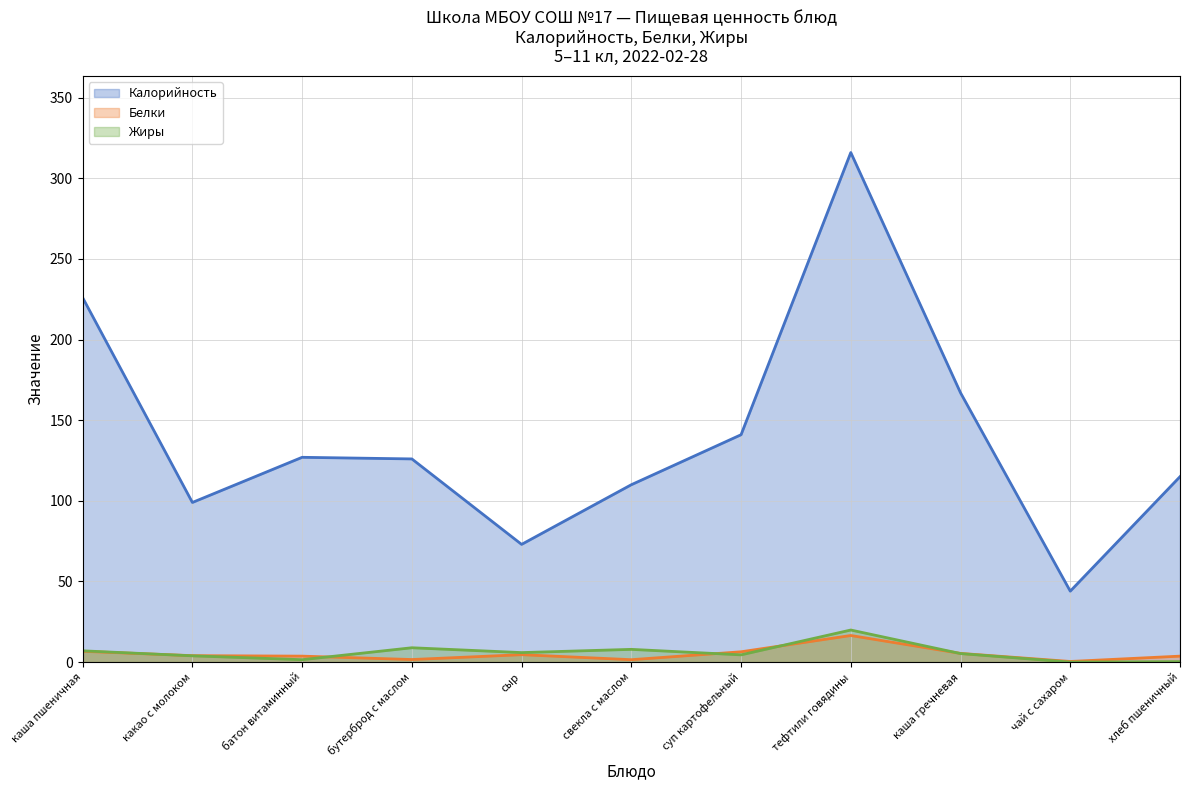

Rank the series at тефтили говядины from highest to lowest value.

Калорийность, Жиры, Белки